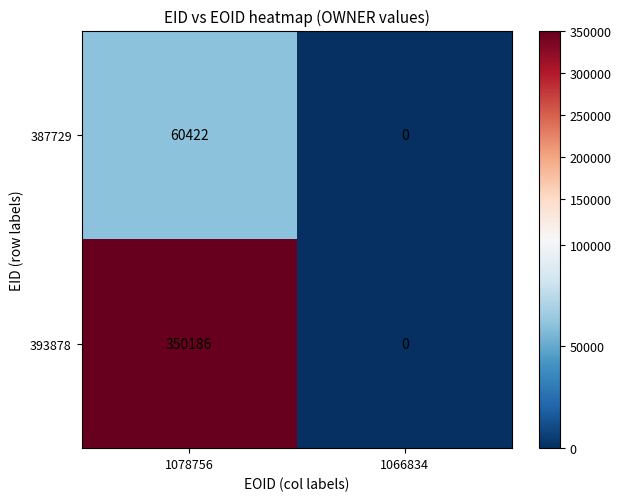

Which series has the largest total across all categories?

393878